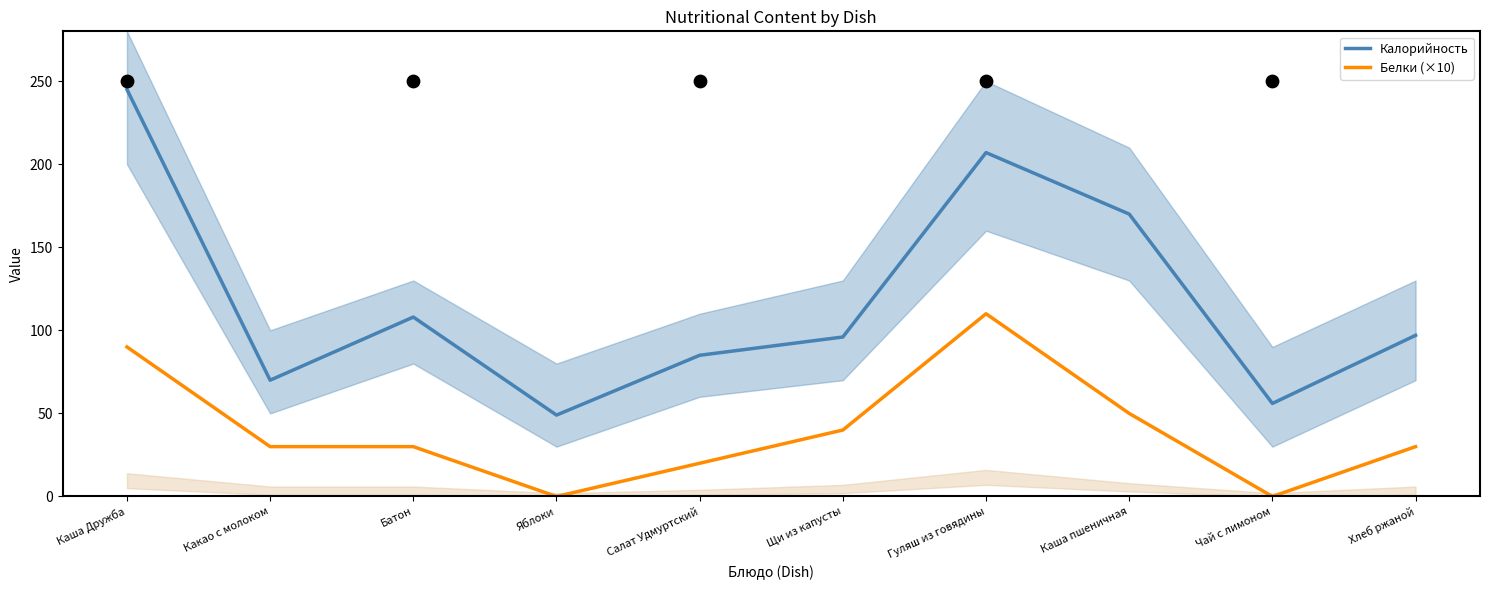

Which series has the largest Y range (max minus min)?

Калорийность